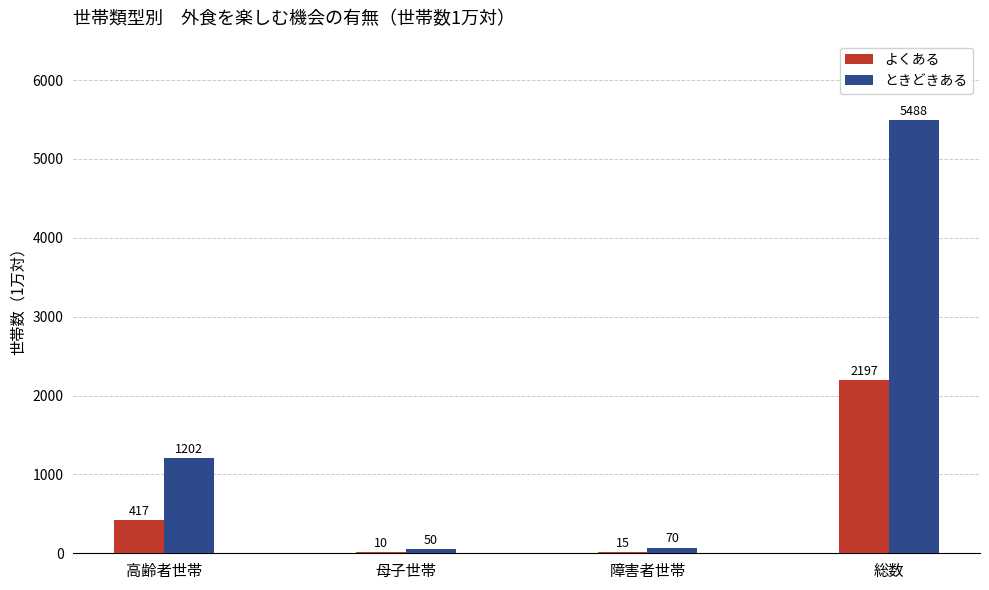

What value does the よくある series have at 障害者世帯, to the nearest 10?

20